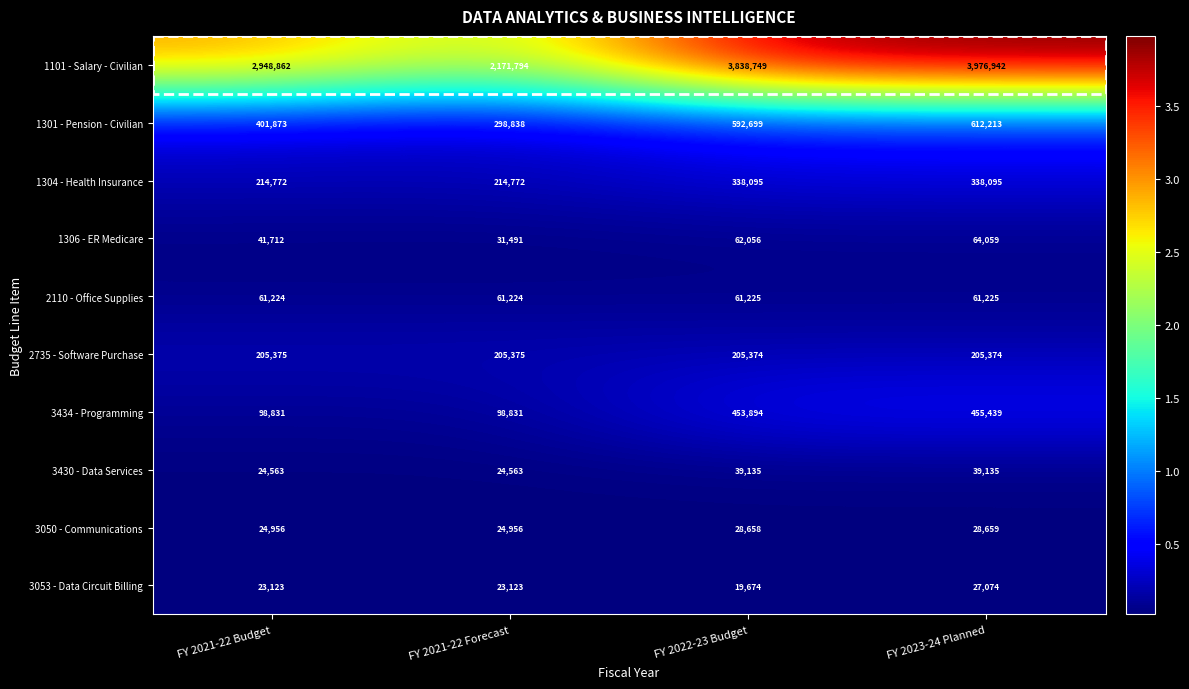

What is the spread (max minus min) of values at FY 2021-22 Forecast?

2148671